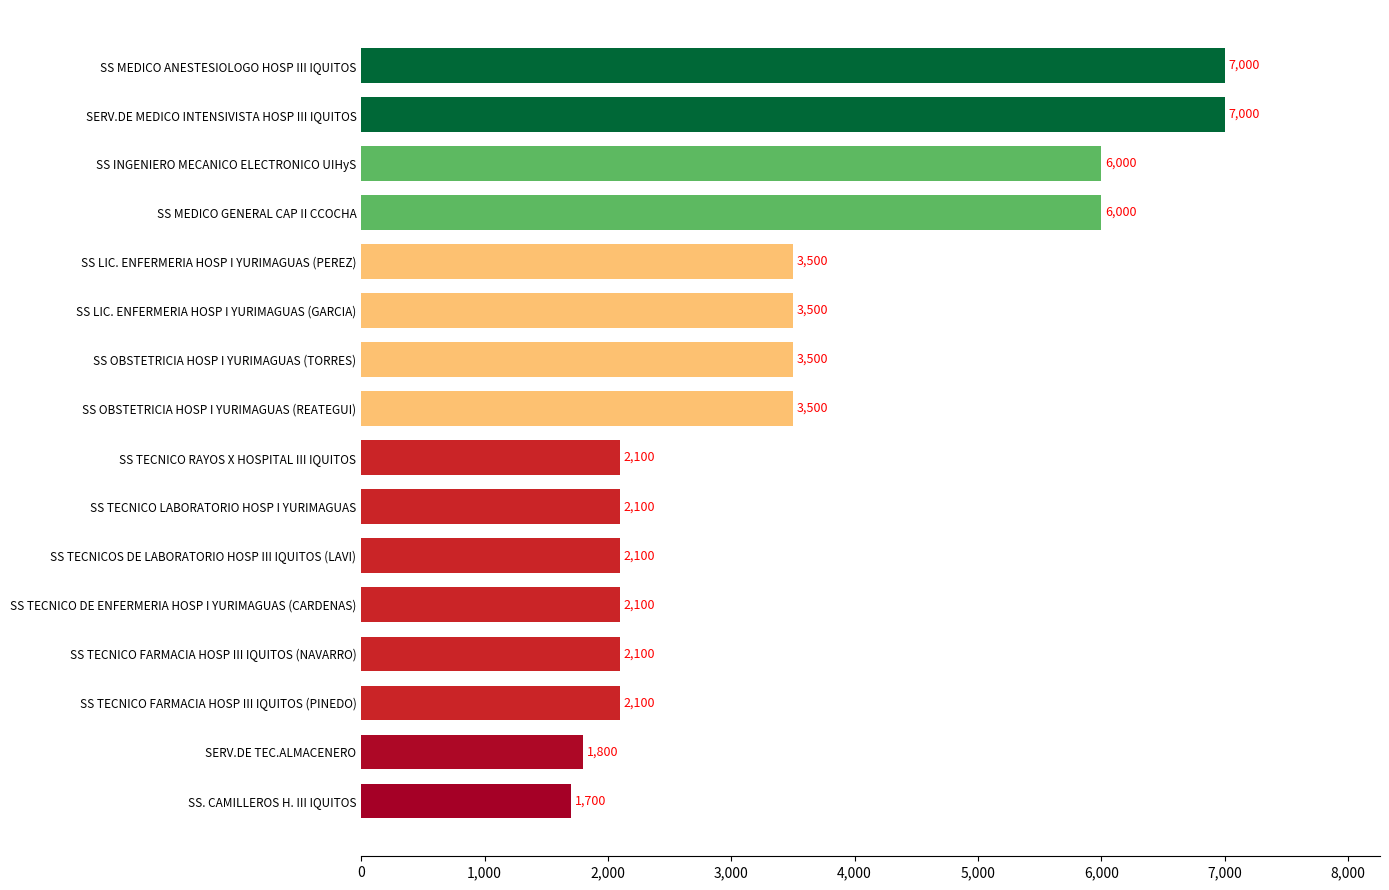

What is the difference between the maximum and minimum values?

5300